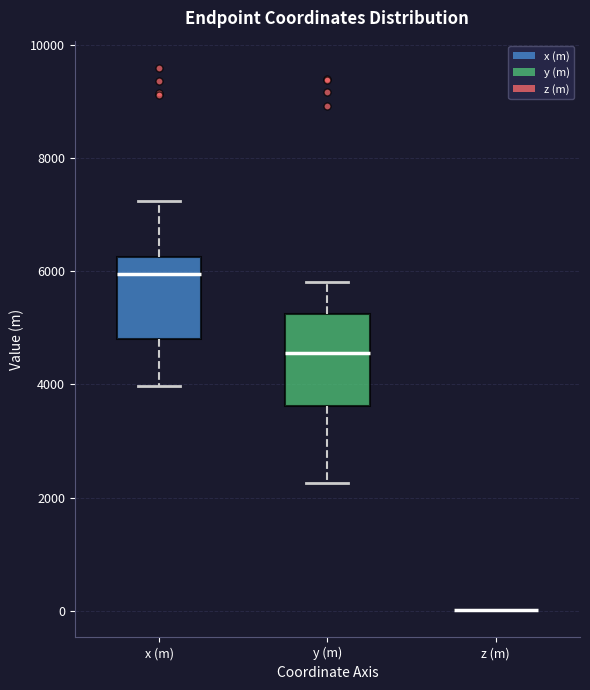

Reading left to right, read every box against the y-axis: the position of its median line, the range the box covers, and the ends of its whiskers. The values are not printed on the chart, so give them approximately, as read against the axis.

x (m): median 6000, box 4800 to 6200, whiskers 4000 to 7200
y (m): median 4600, box 3600 to 5200, whiskers 2200 to 5800
z (m): box collapsed to a line at 0, whiskers 0 to 0